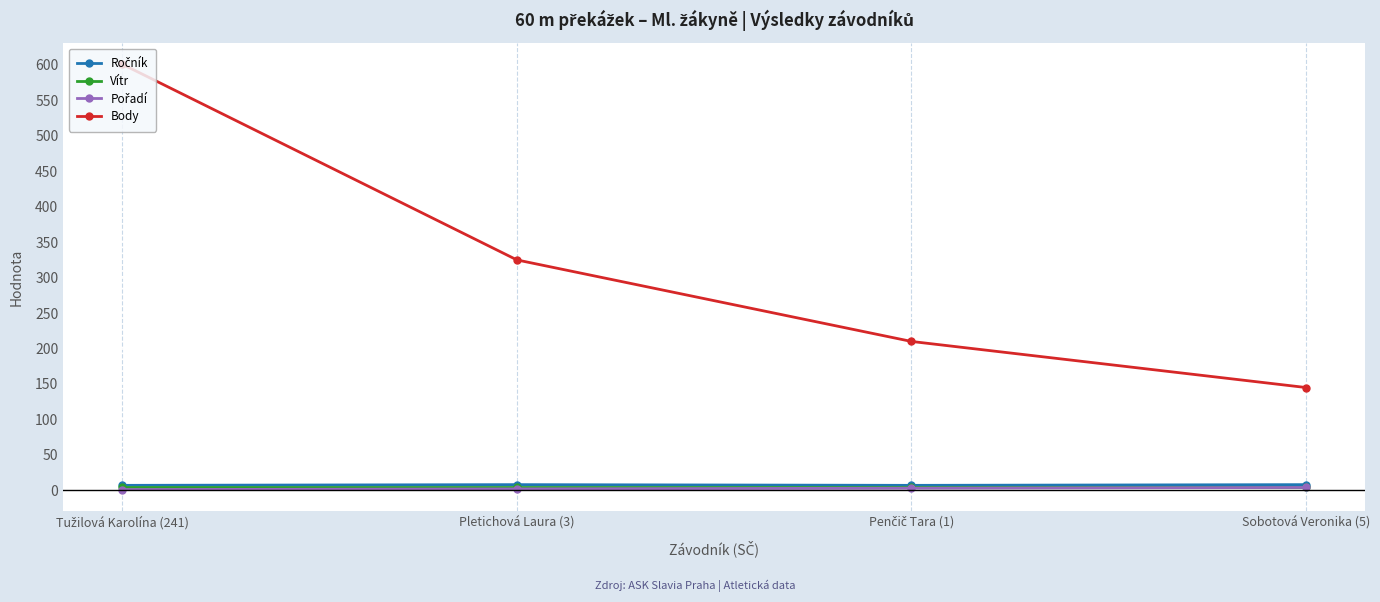

What is the label of the 3rd point from the right?

Pletichová Laura (3)